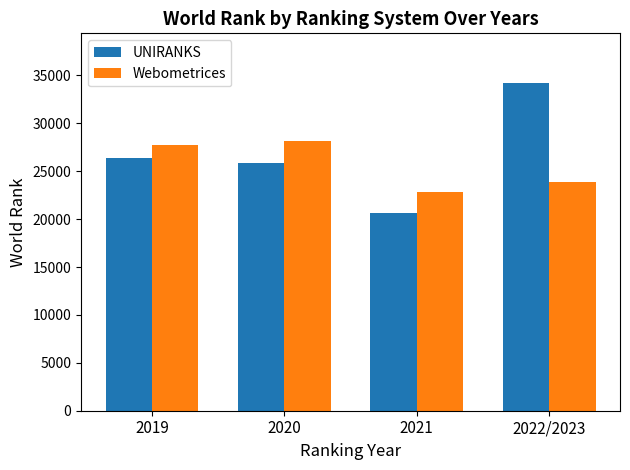

How many categories are shown in the chart?

4